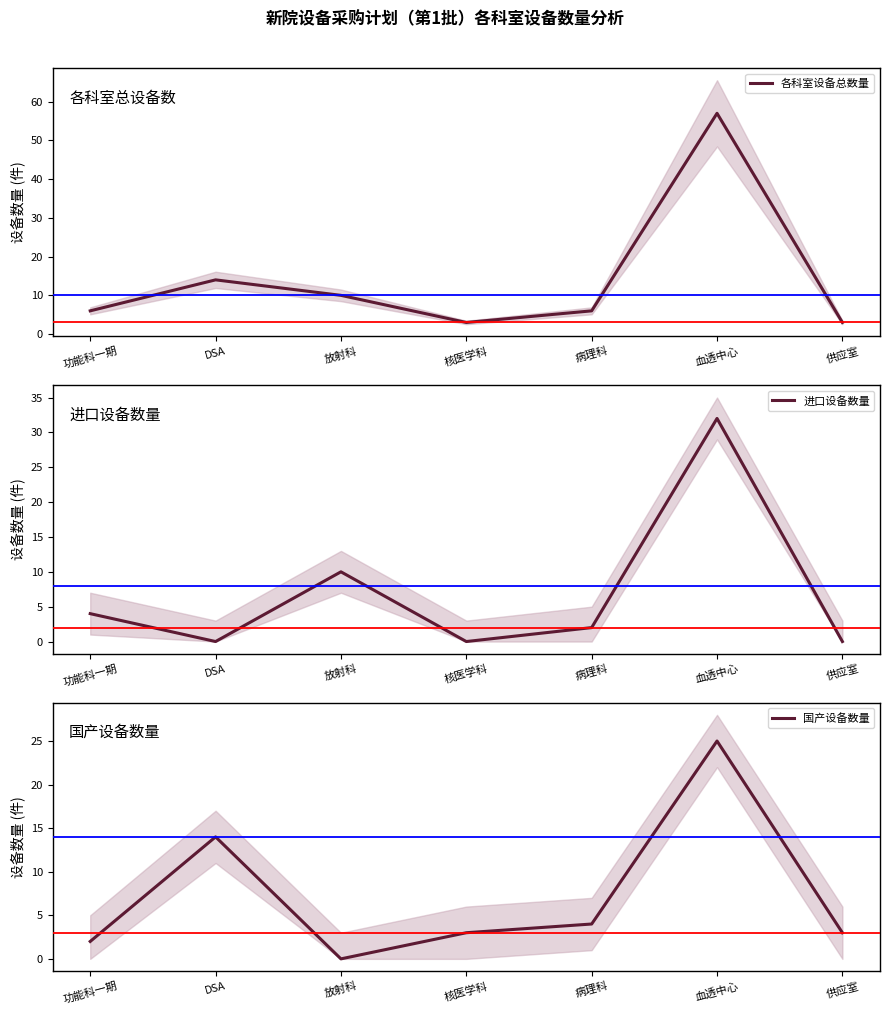

How many data points in 进口设备数量 are above 2?

3